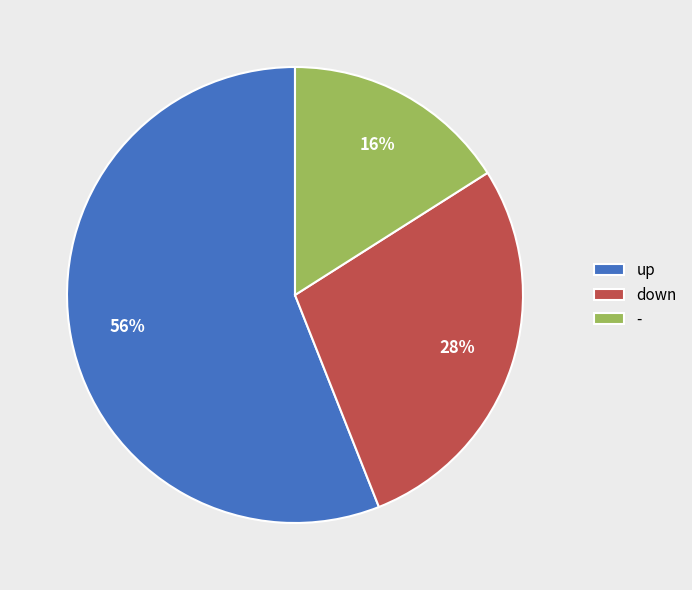

How many segments does this pie chart have?

3